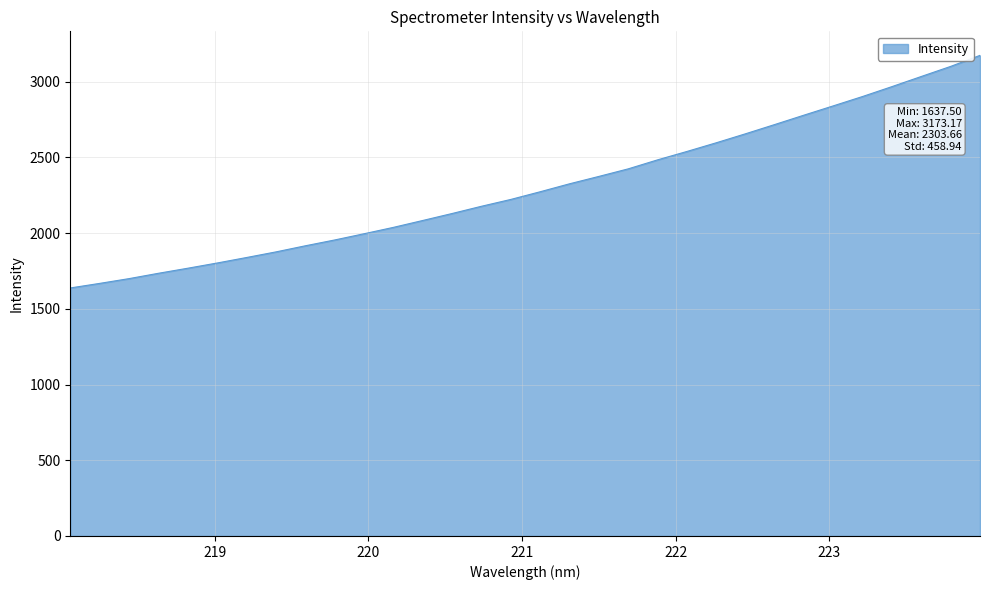

What is the smallest value displayed?

1637.5